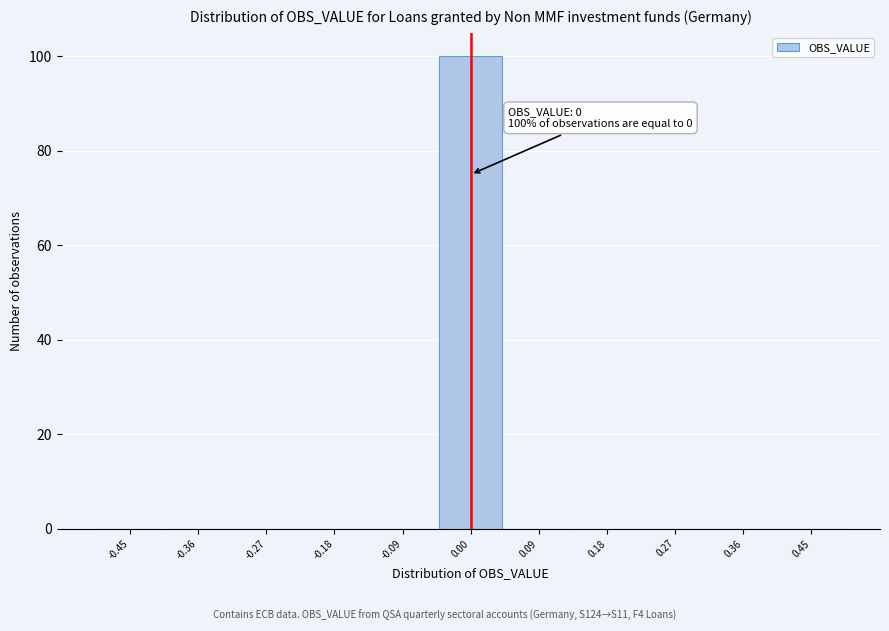

Which range on the x-axis has the tallest bar?

-0.05 to 0.05